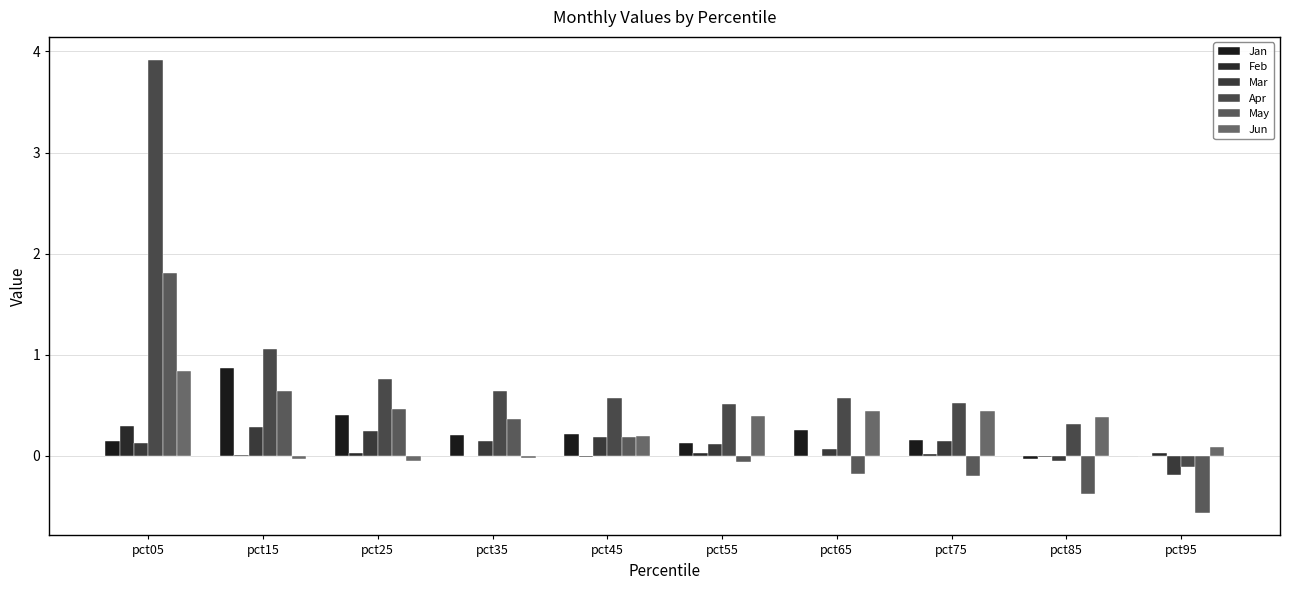

What is the sum of all Apr values?

8.8